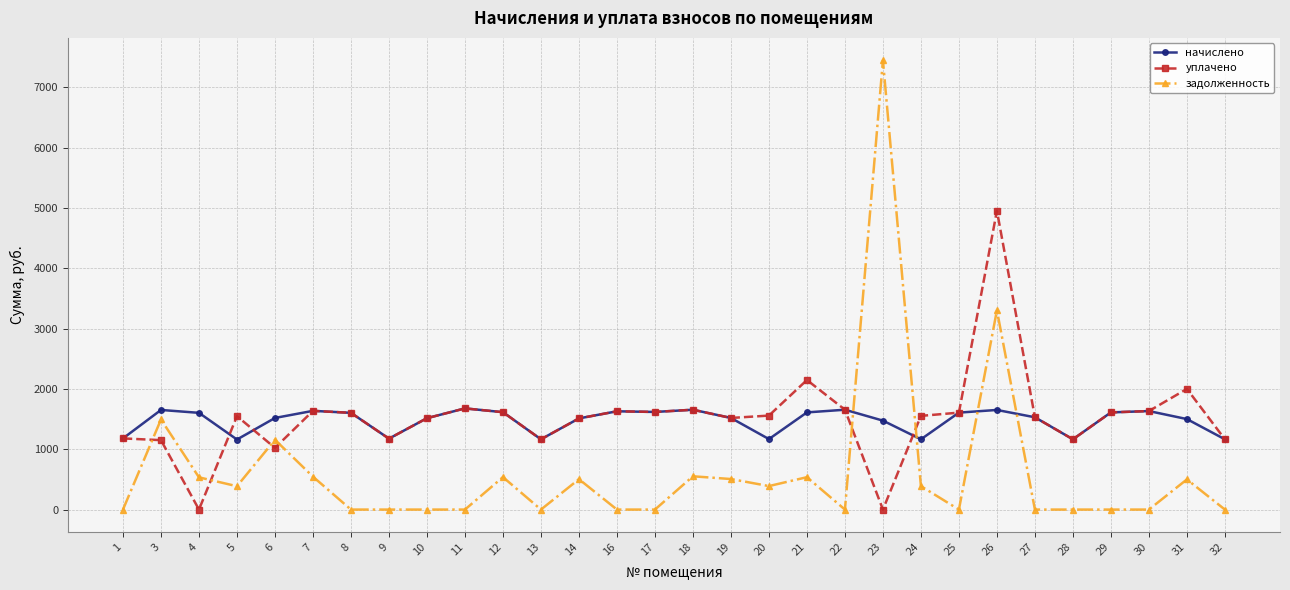

Which series ends up on top after the final intersection of уплачено and задолженность?

уплачено